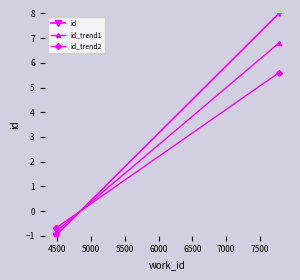

What is the value of the id_trend2 point at the 3rd from the left?

5.6